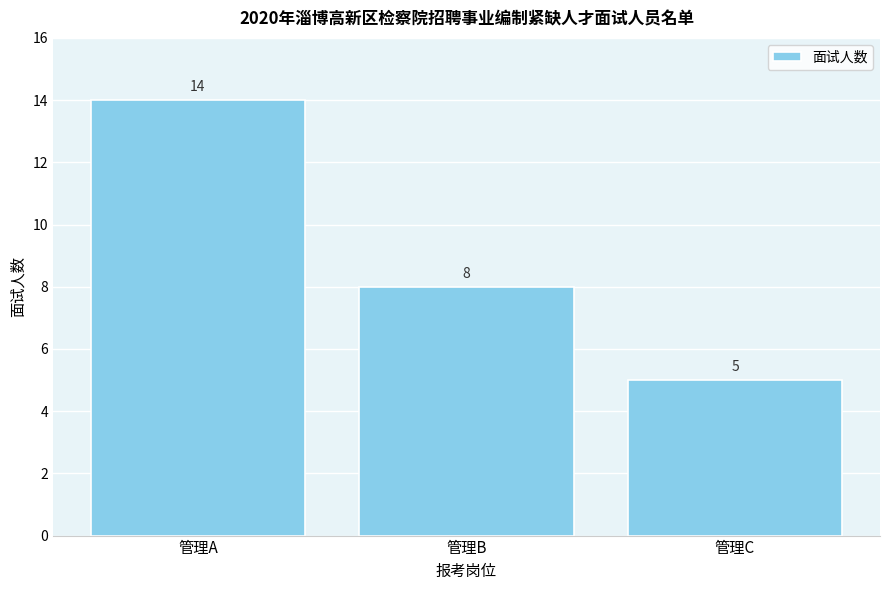

Reading left to right, extract all data points from this chart.

14	8	5